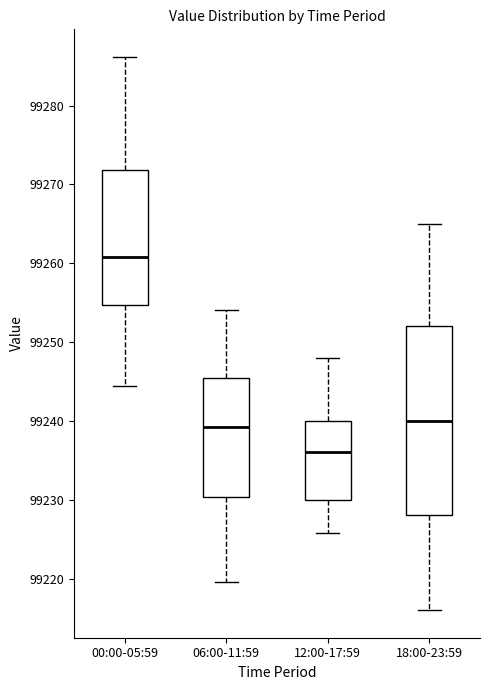

Comparing the boxes themselves (not the whiskers), which one is the tallest?

18:00-23:59